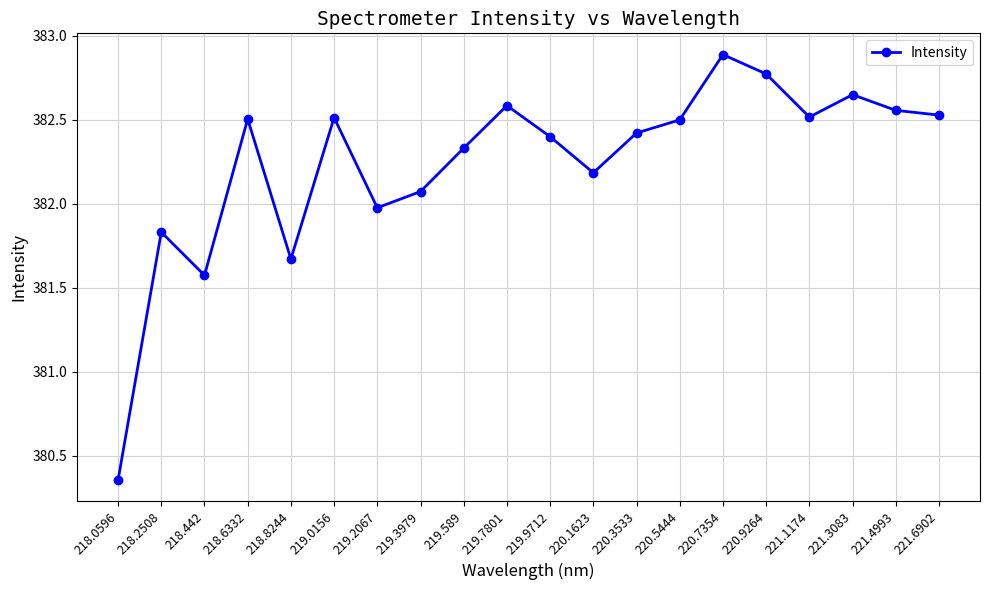

The chart shows a value of 382.5 at 221.1174. True or false?

True